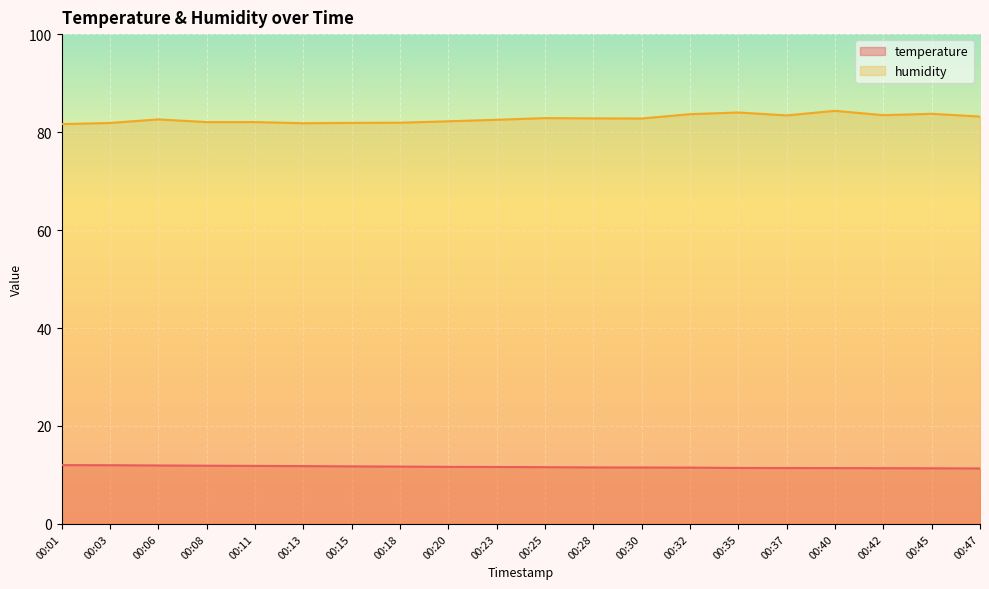

At which label is temperature closest to 11?

00:47